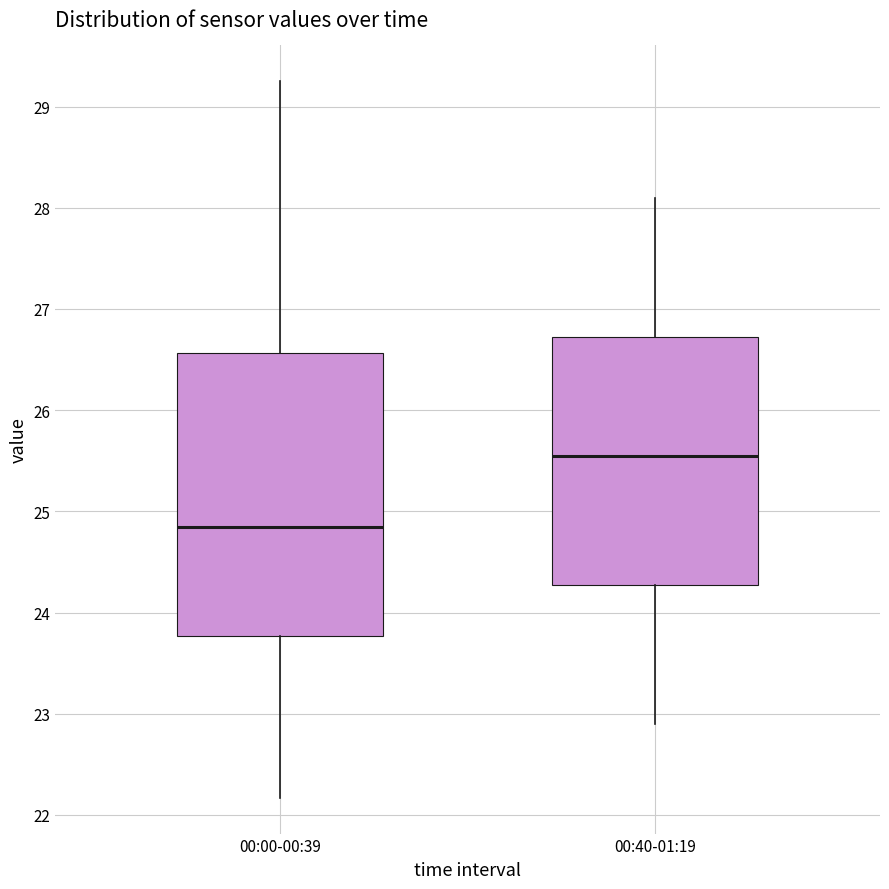

Reading left to right, read every box against the y-axis: the position of its median line, the range the box covers, and the ends of its whiskers. The values are not printed on the chart, so give them approximately, as read against the axis.

00:00-00:39: median 24.9, box 23.8 to 26.6, whiskers 22.2 to 29.3
00:40-01:19: median 25.6, box 24.3 to 26.7, whiskers 22.9 to 28.1